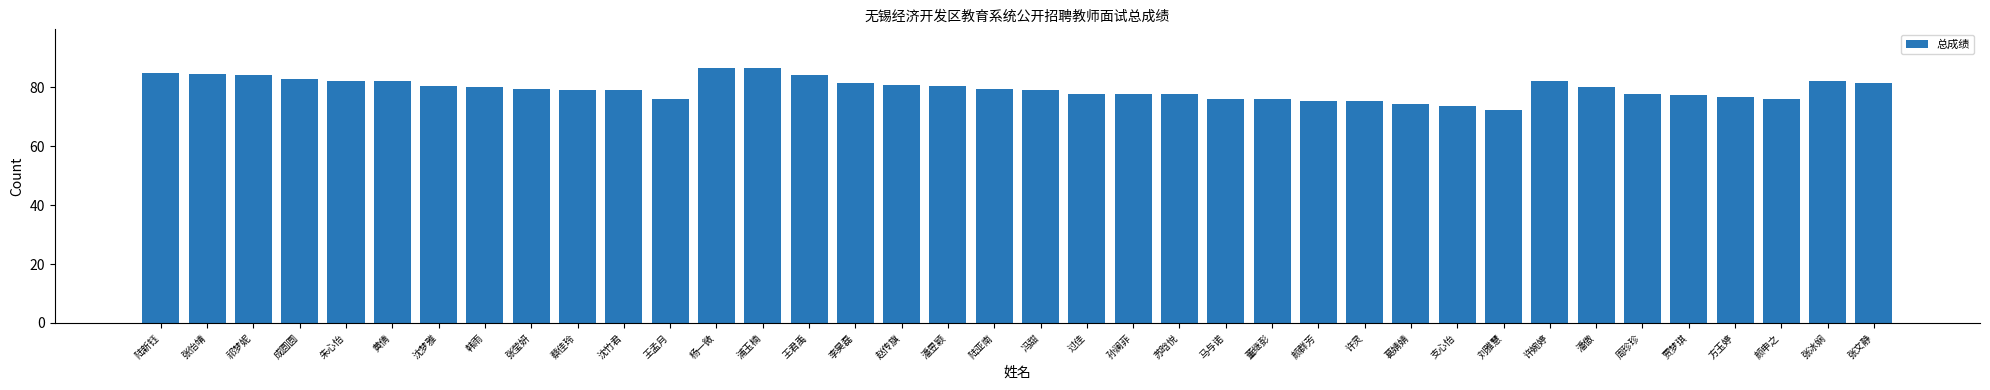

What value does the data have at 颜群芳?

75.3